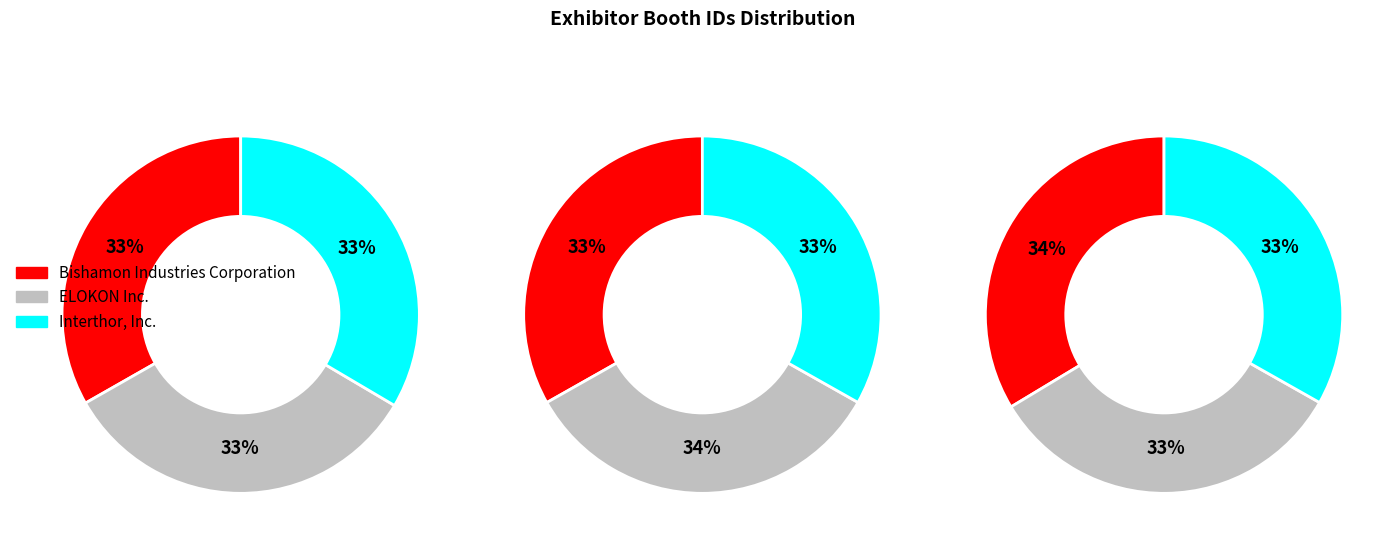

Is it true that ELOKON Inc. is 19% of the pie?

False